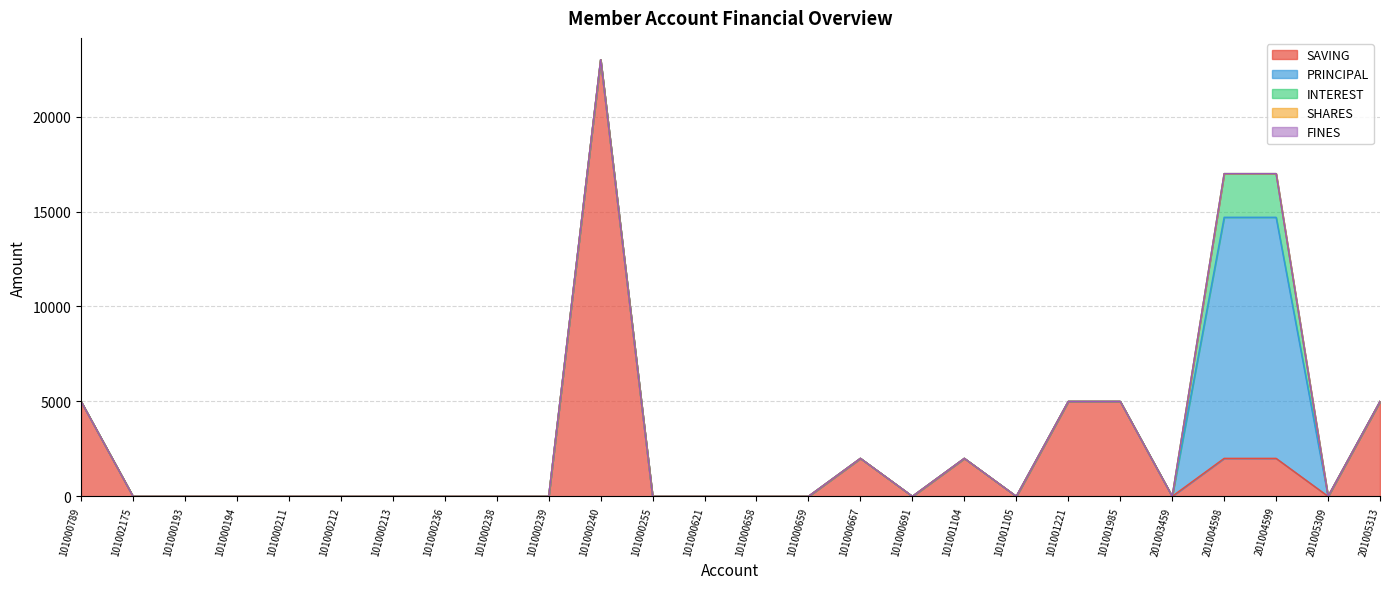

What position from the left is 101000212?

6